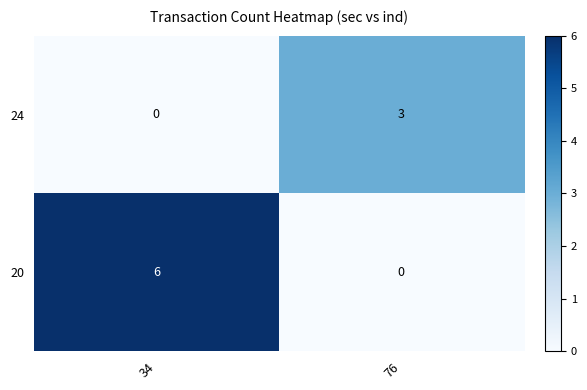

Which series changed the most between 34 and 76?

20